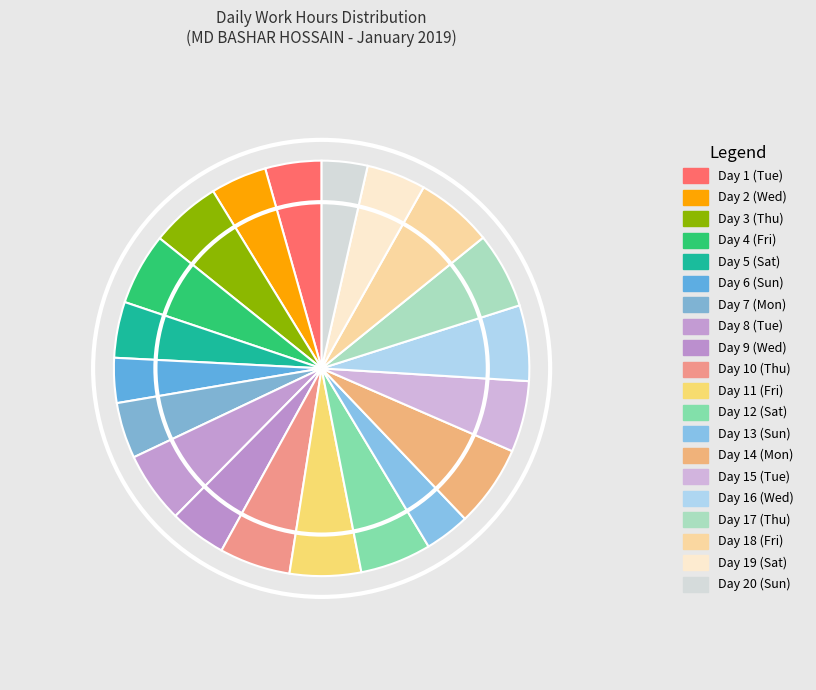

How many slices are in this pie chart?

20